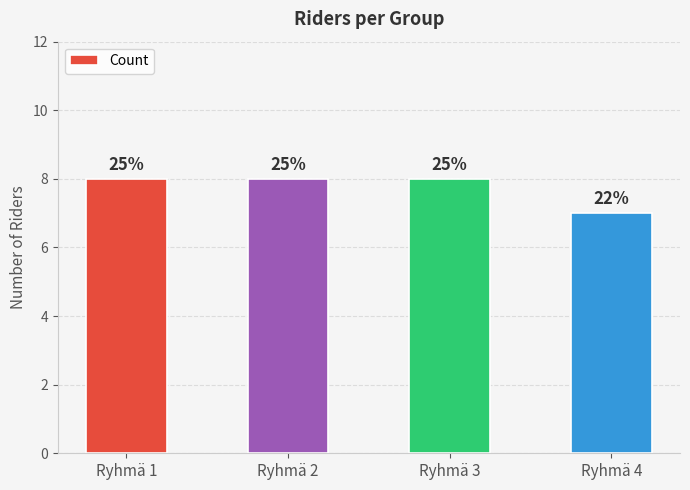

What is the sum of all values?

31